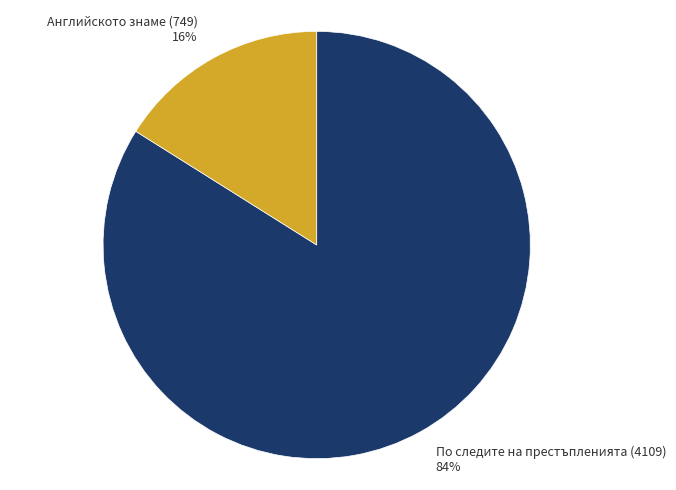

What is the smallest slice in the pie chart?

Английското знаме (749)